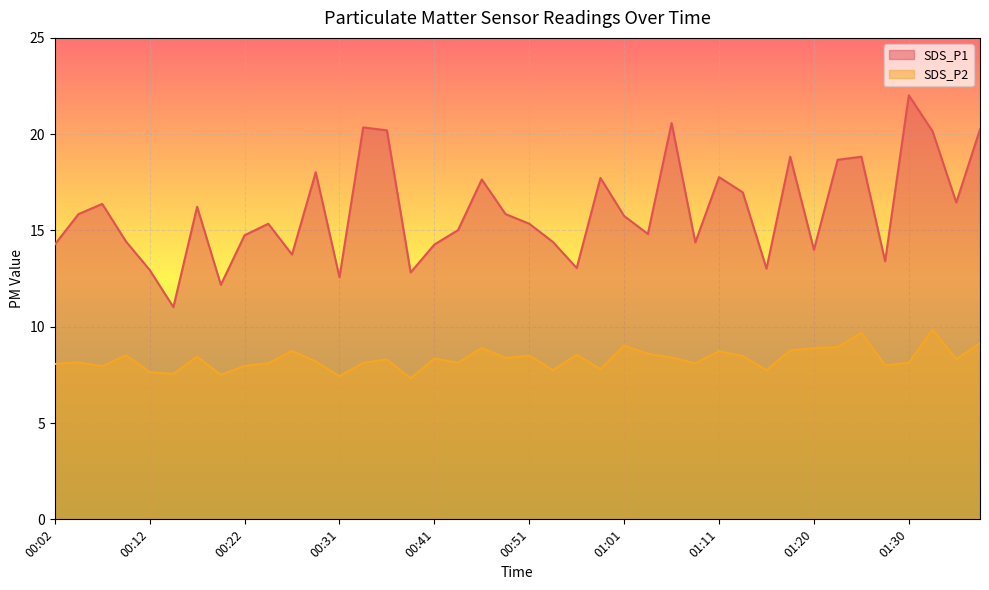

How many lines are shown in the chart?

2